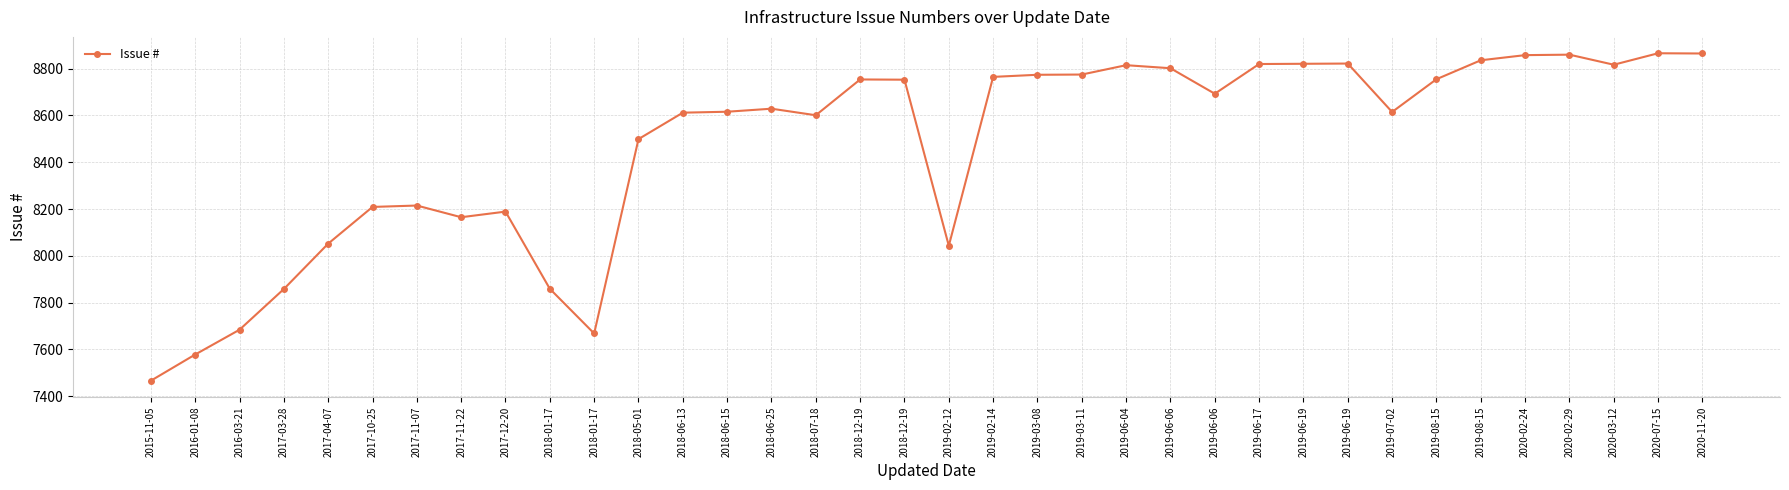

Count the number of categories in the chart.

36